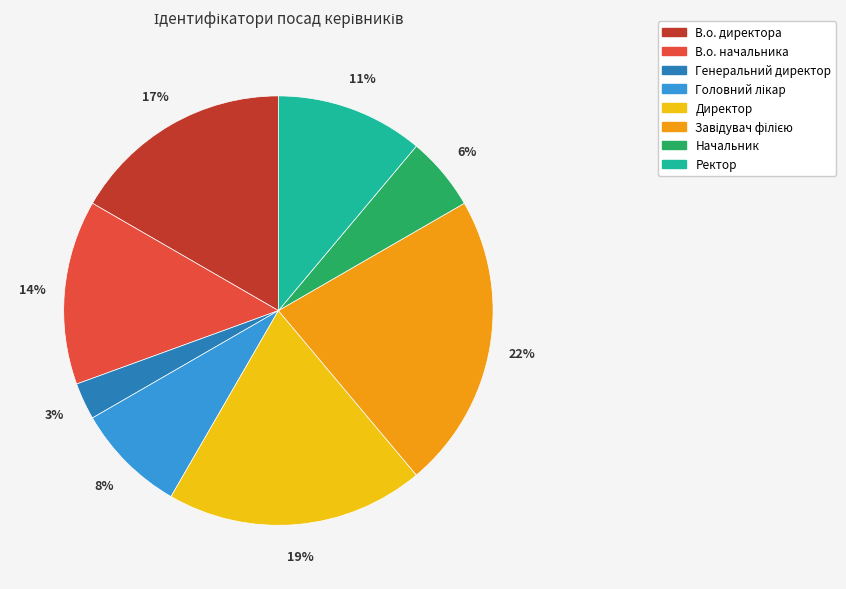

Is Начальник the majority of the pie?

No